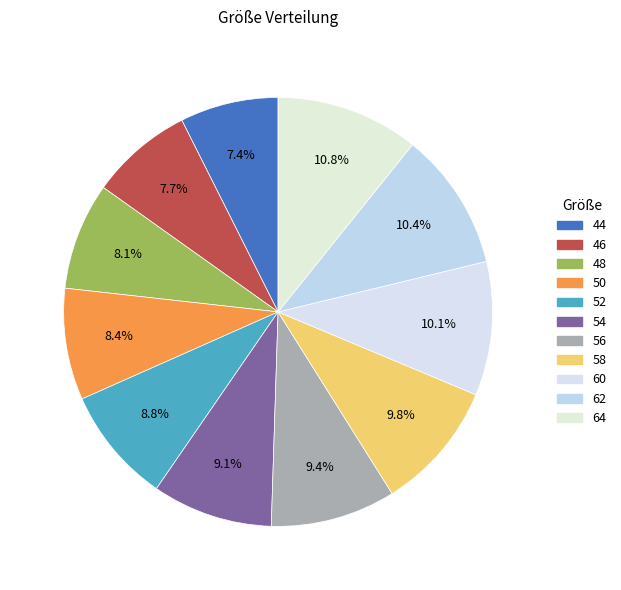

What is the total percentage of 58 and 46?

17.5%